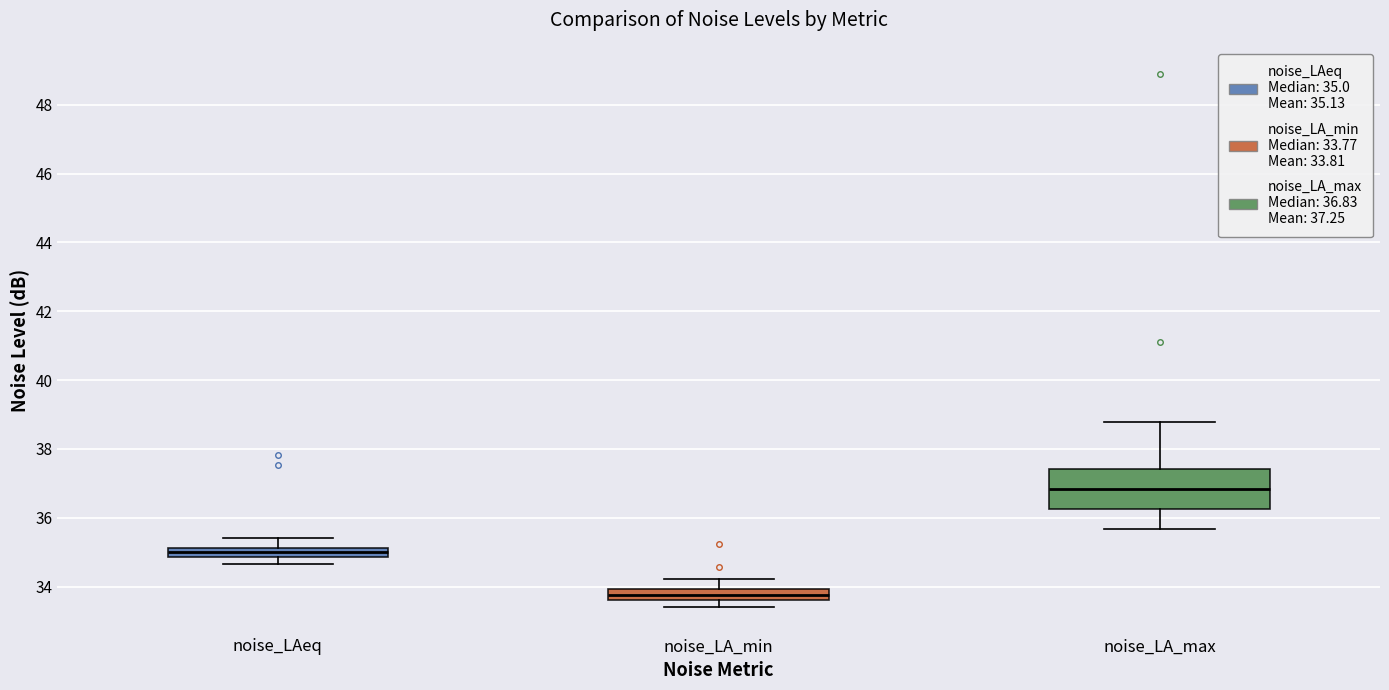

Which box has the lowest median line?

noise_LA_min